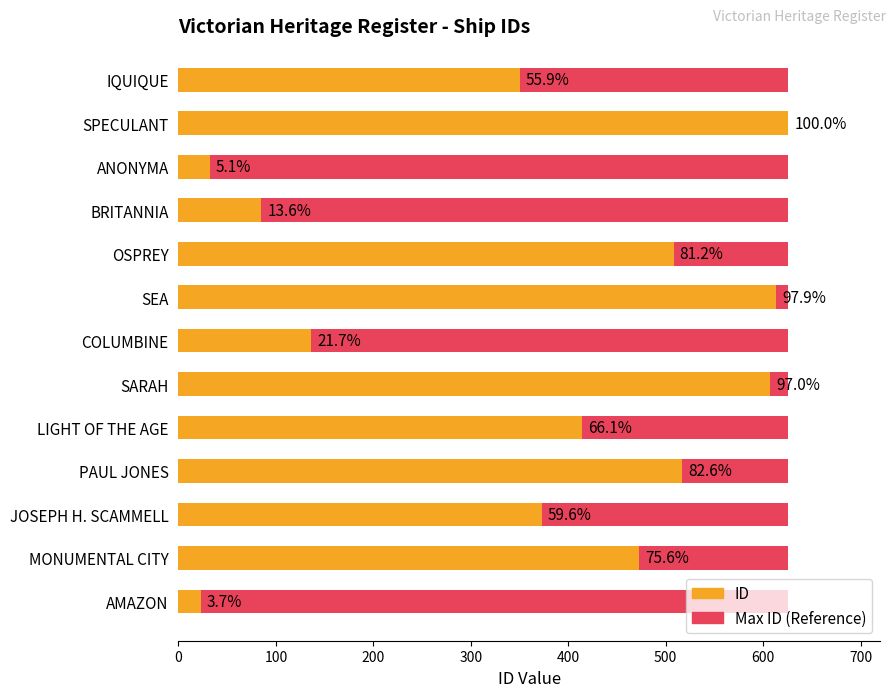

Which series has the widest spread of values?

ID